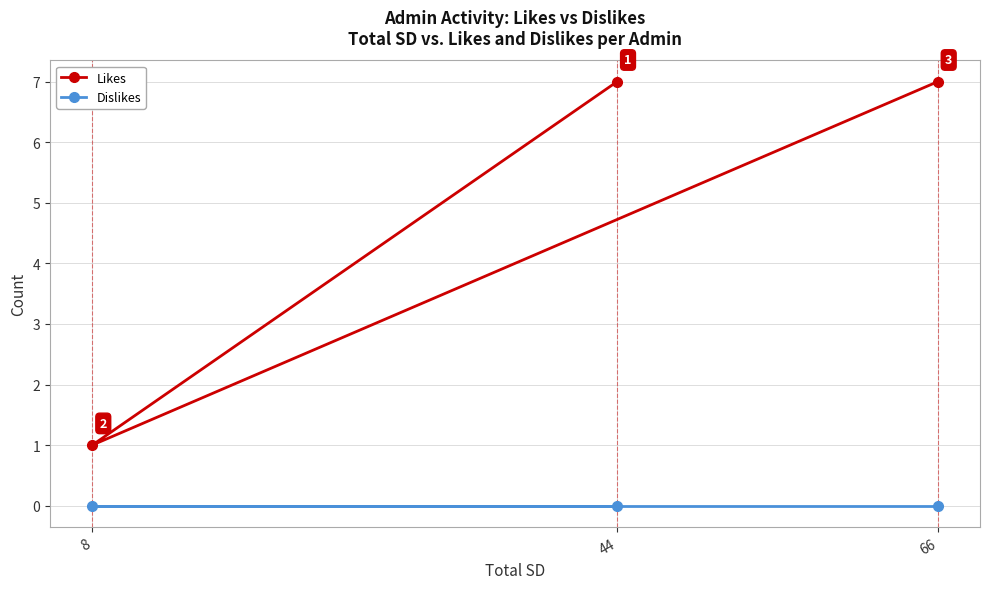

Rank the series by their average value, from highest to lowest.

Likes, Dislikes